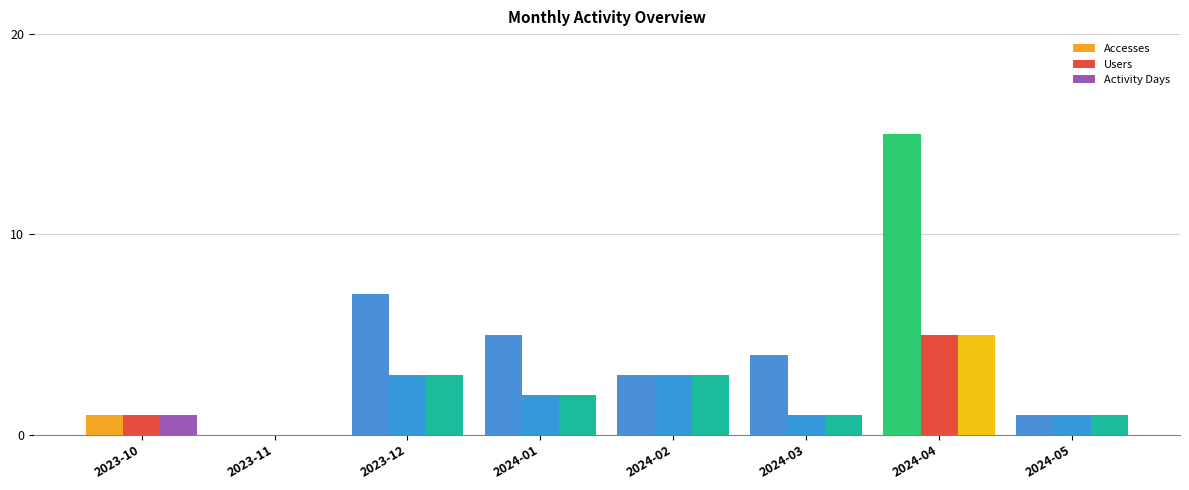

Between 2023-11 and 2024-04, which series saw the biggest shift?

Accesses